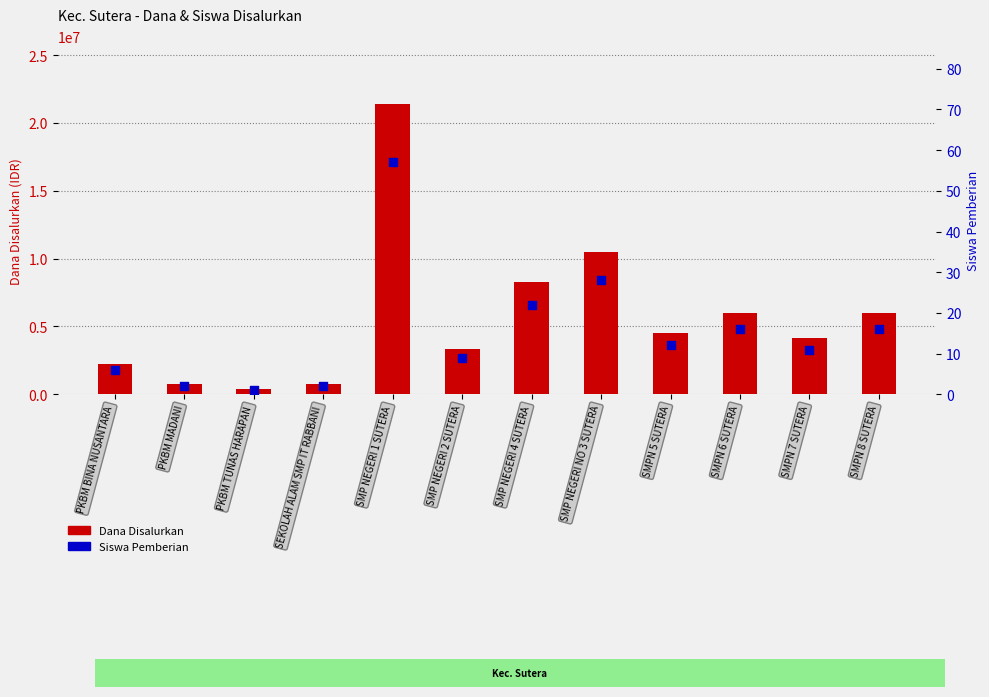

At how many categories does at least one series exceed 11857892?

1